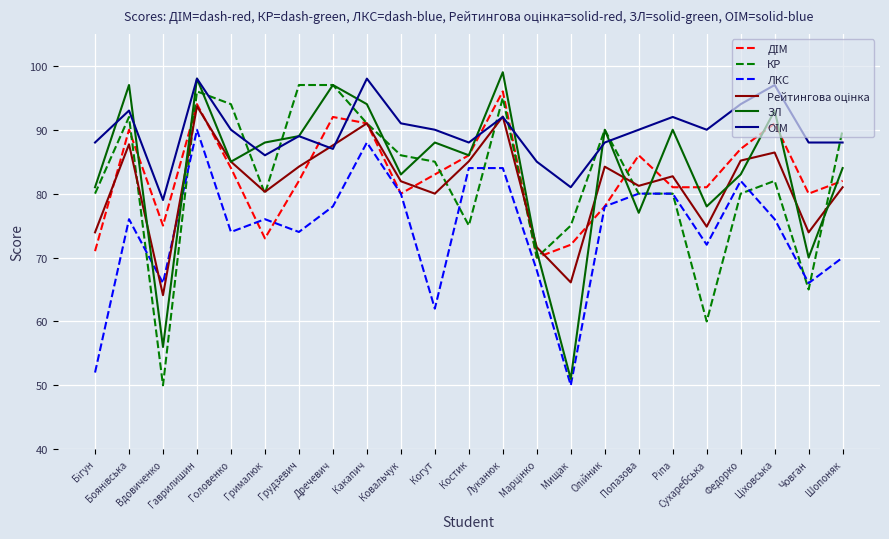

After their last crossing, which series has the higher values: ЛКС or ЗЛ?

ЗЛ